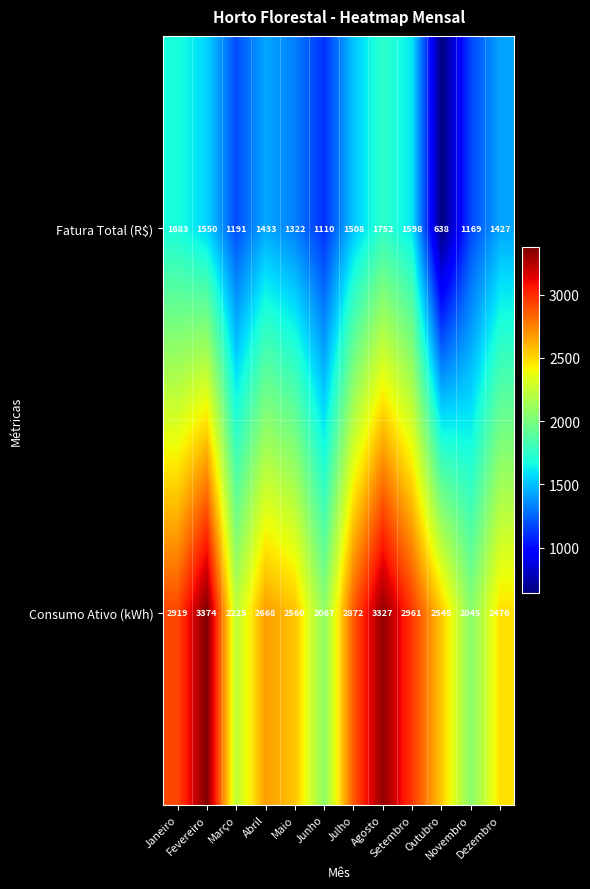

Which label corresponds to the largest value in the chart?

Fevereiro